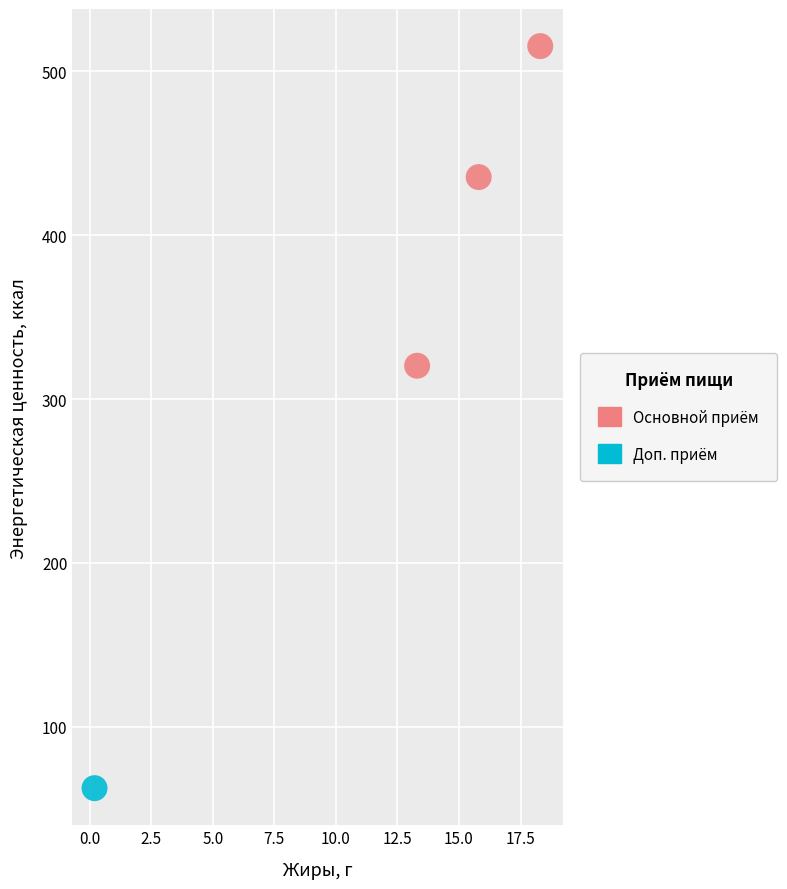

What are all the series names shown in the legend?

Основной приём, Доп. приём